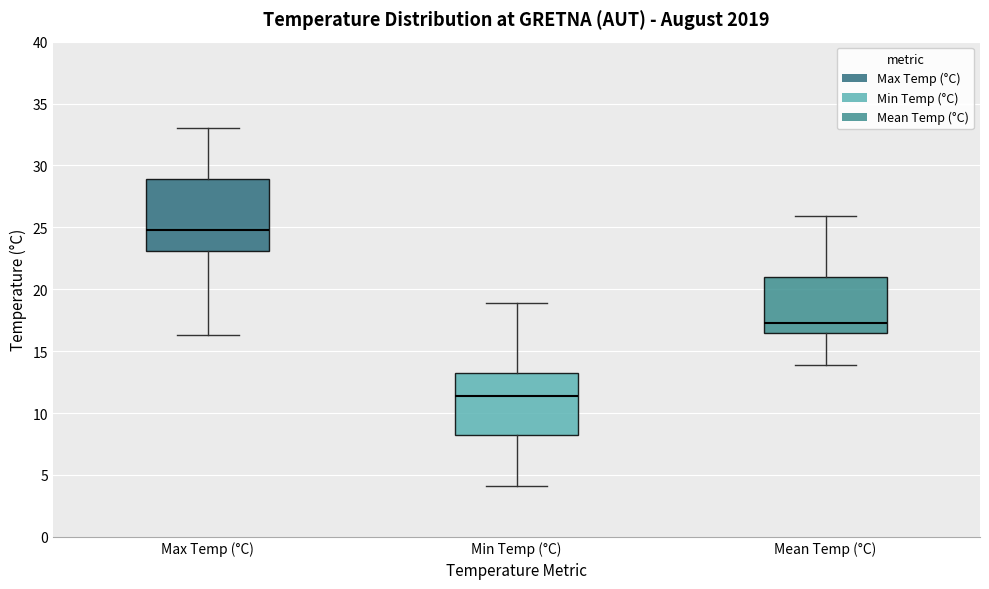

Comparing the boxes themselves (not the whiskers), which one is the tallest?

Max Temp (°C)